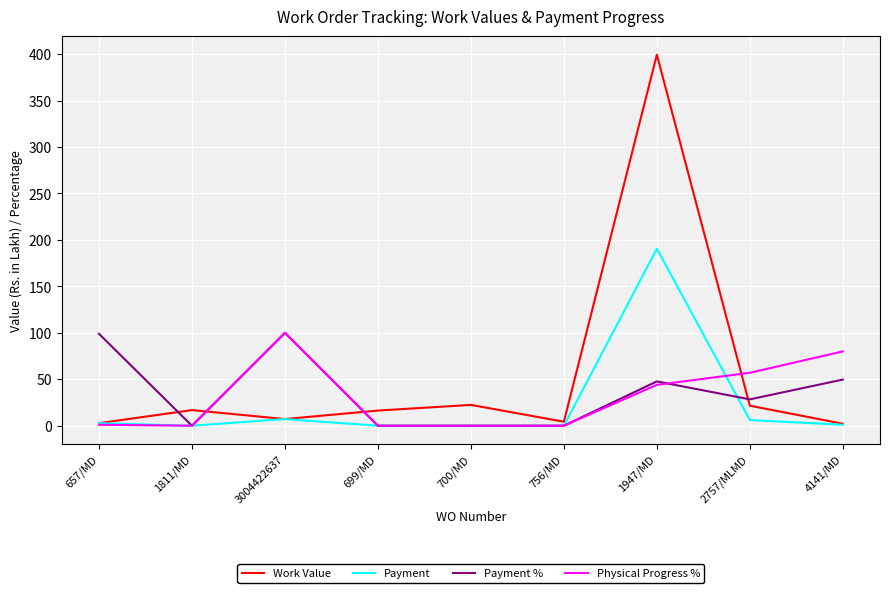

Which series has the largest total across all categories?

Work Value